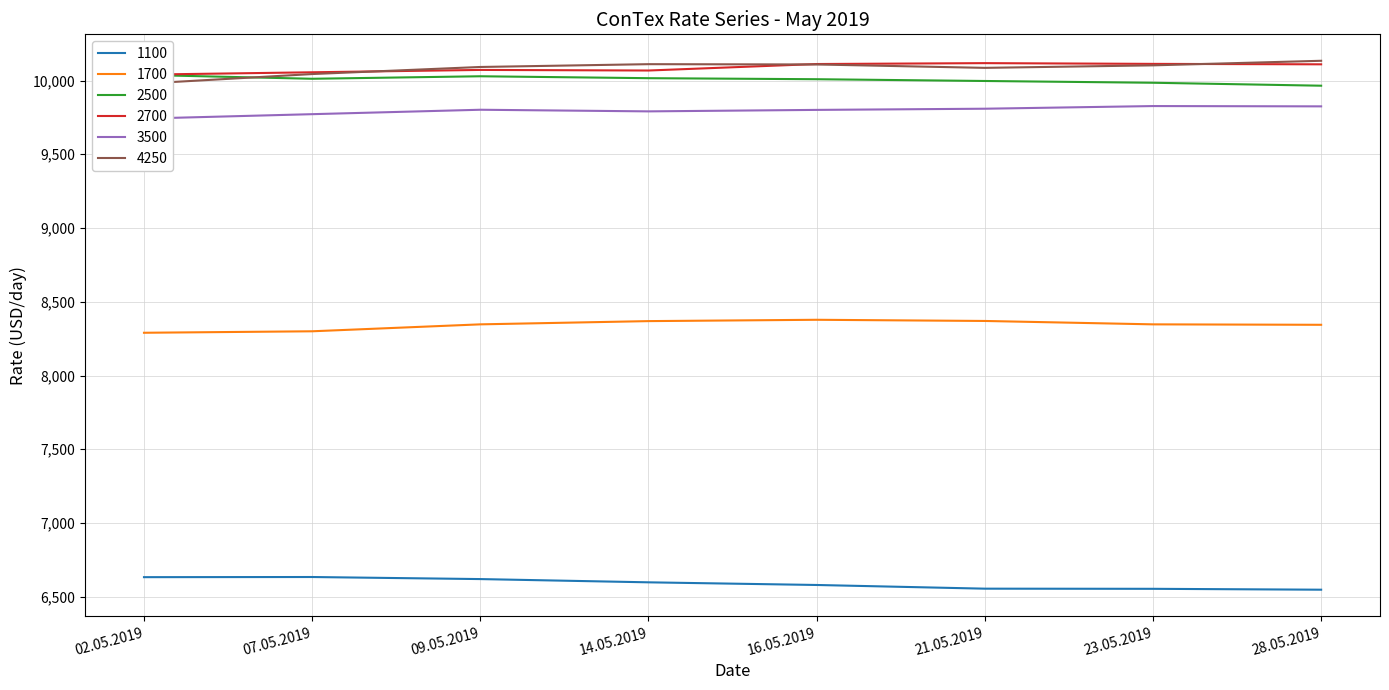

What is the difference between the highest and lowest values at 09.05.2019?

3472